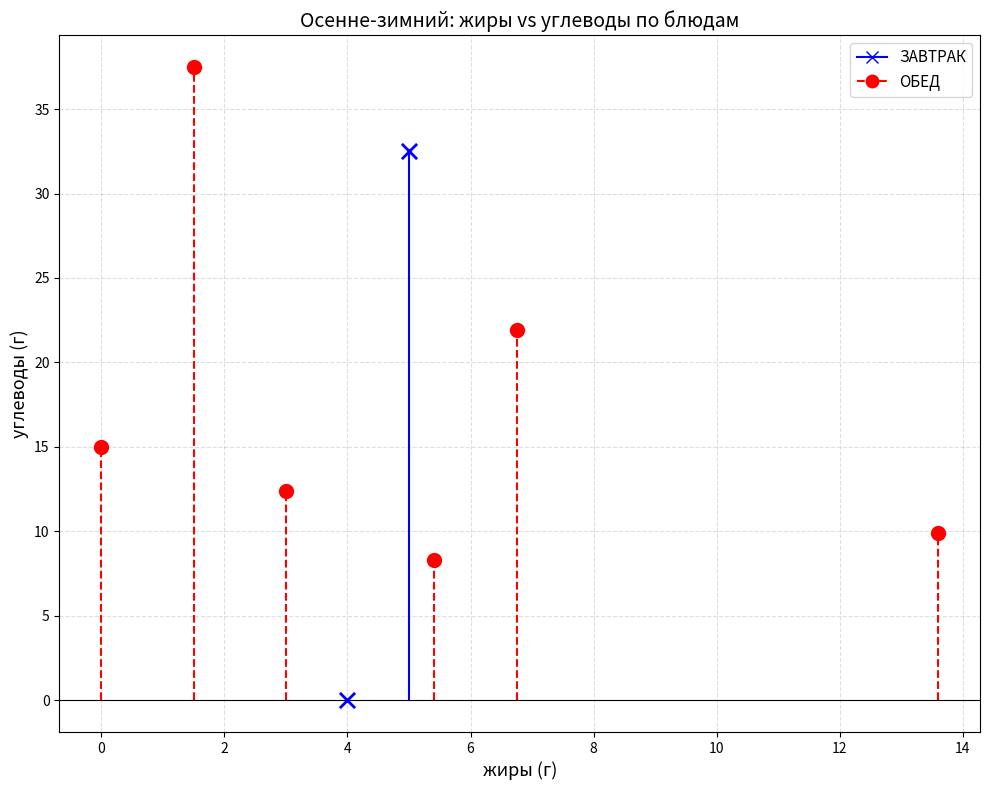

Which series contains the lowest Y value?

ЗАВТРАК